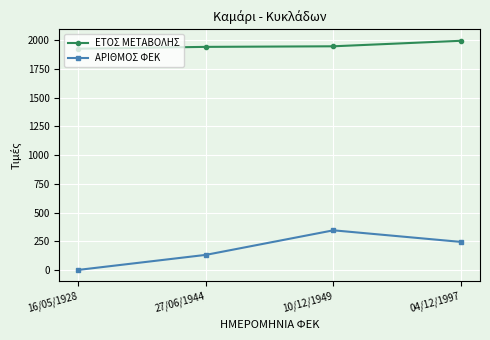

True or false: ΑΡΙΘΜΟΣ ΦΕΚ and ΕΤΟΣ ΜΕΤΑΒΟΛΗΣ cross at least once.

False